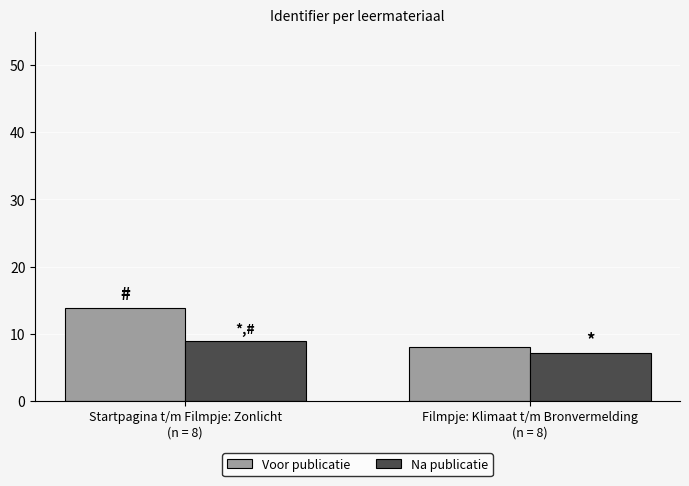

Reading right to left, what are all the values shown in this chart?

Voor publicatie: Filmpje: Klimaat t/m Bronvermelding
(n = 8)=8.1	Startpagina t/m Filmpje: Zonlicht
(n = 8)=13.9
Na publicatie: Filmpje: Klimaat t/m Bronvermelding
(n = 8)=7.1	Startpagina t/m Filmpje: Zonlicht
(n = 8)=8.9